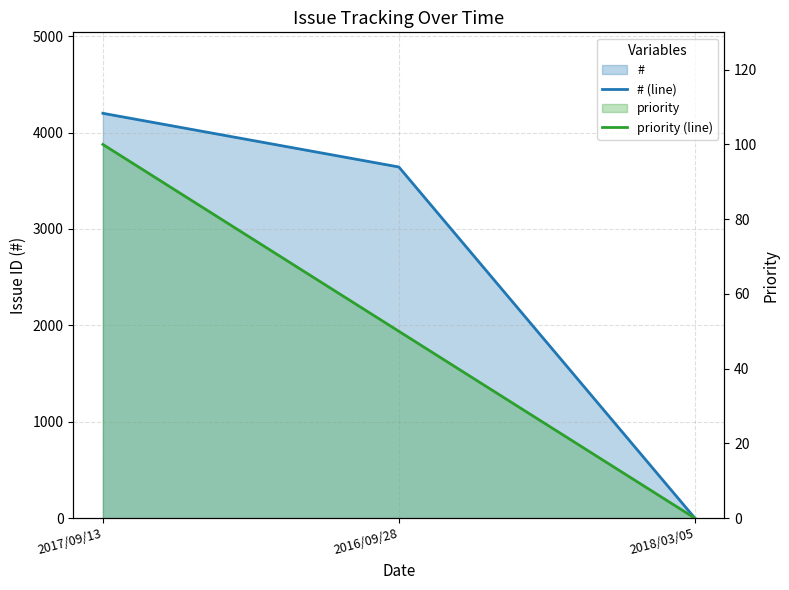

At which label does # (line) reach its minimum?

2018/03/05